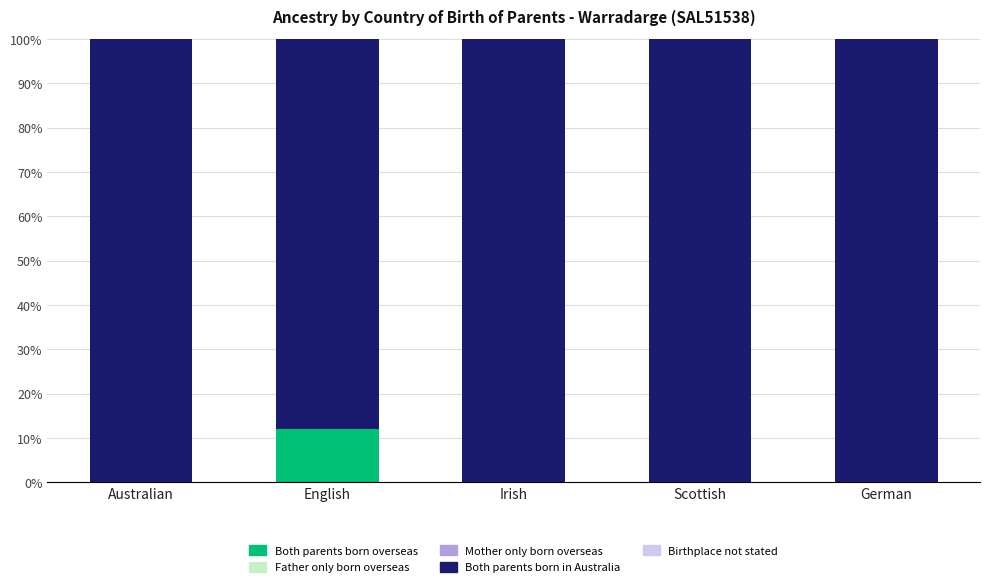

Is it true that Both parents born overseas equals 5 at English?

False